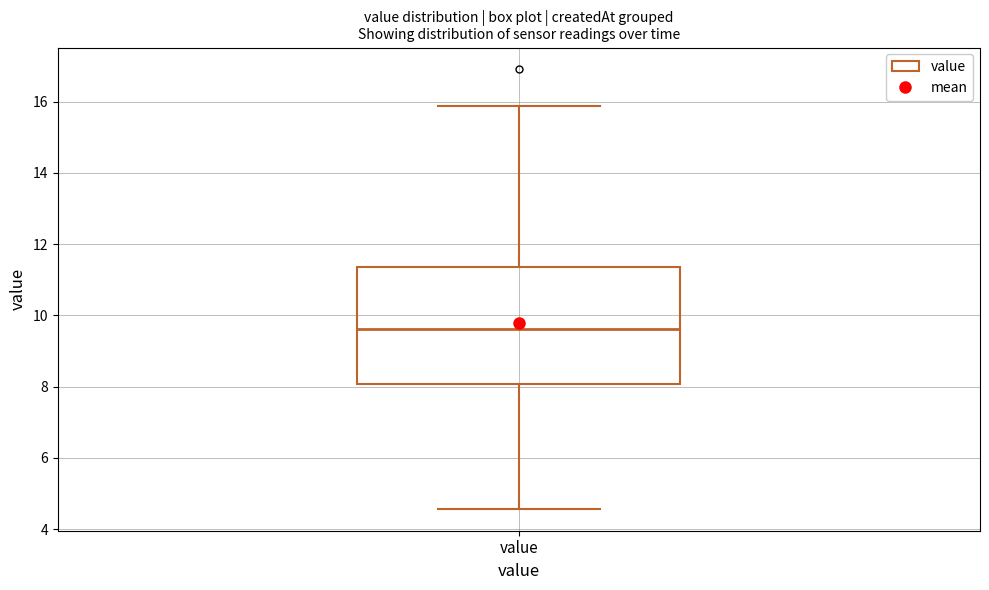

Where does the lower whisker of the box for value end on the y-axis? The values are not printed on the chart, so give them approximately, as read against the axis.

4.6